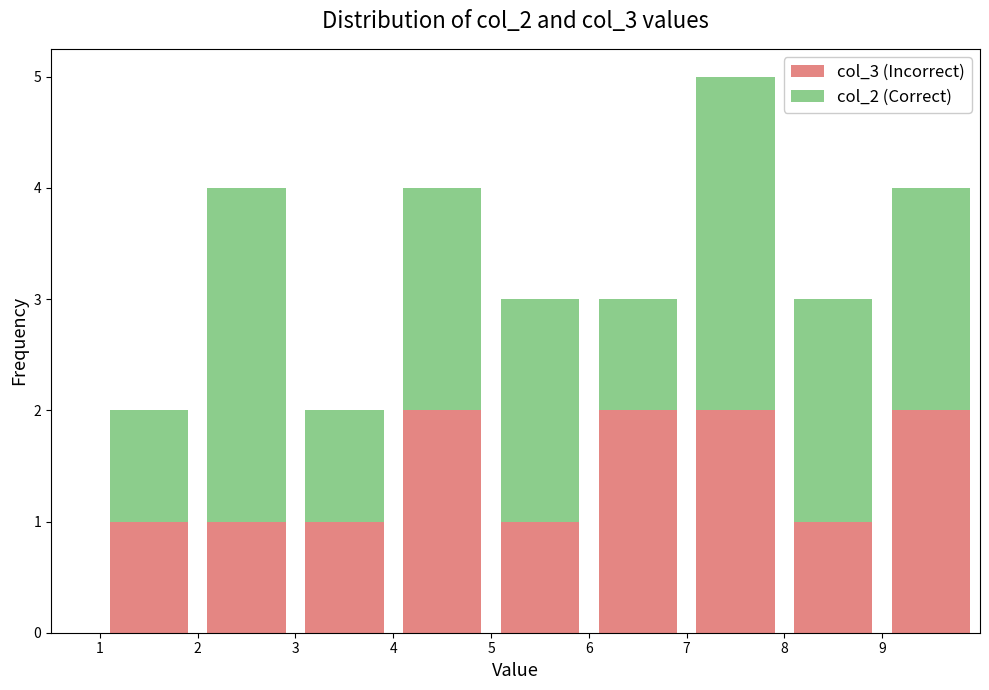

Which range on the x-axis has the tallest stacked bar (by total height)?

7 to 8